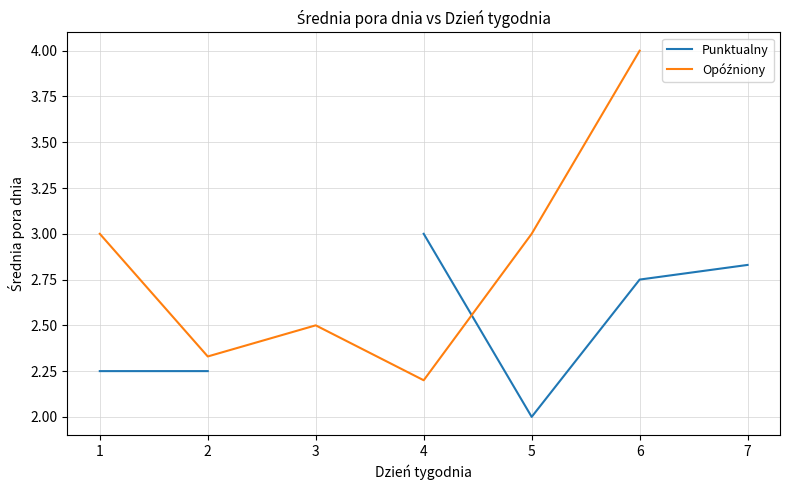

What is the total value across all series at 4?

5.2